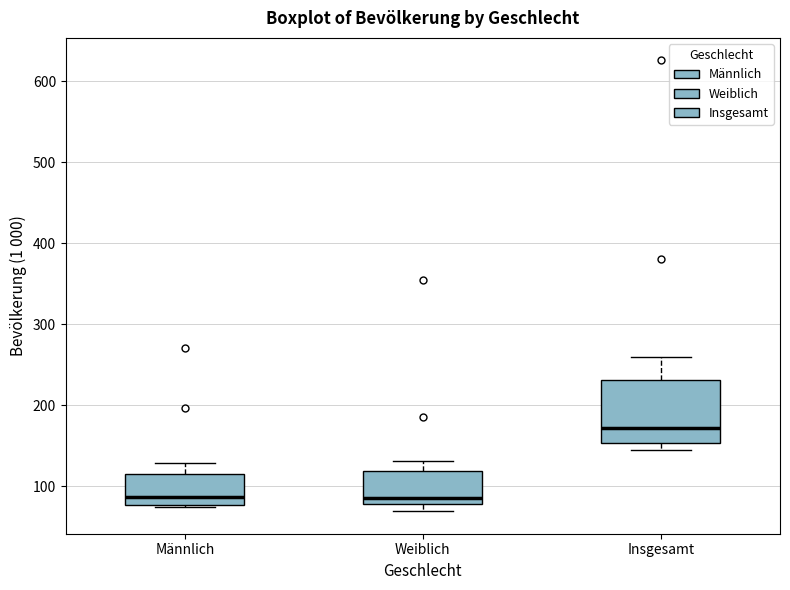

Which box is the tallest, from its lower edge to its upper edge?

Insgesamt